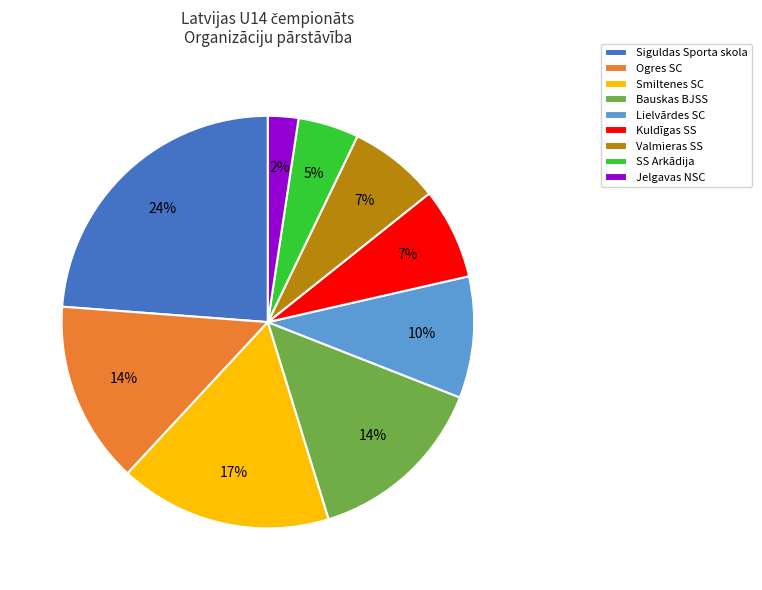

To the nearest percent, what is the average slice percentage?

11%